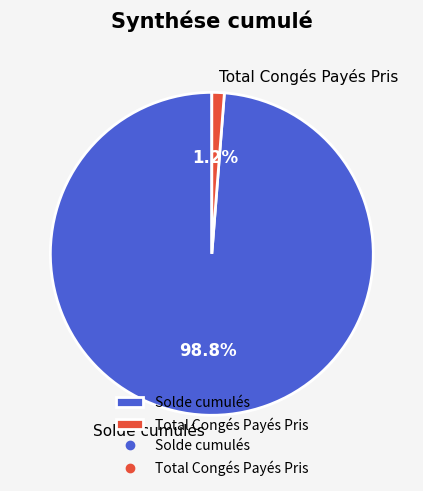

To the nearest percent, what is the average slice percentage?

50%